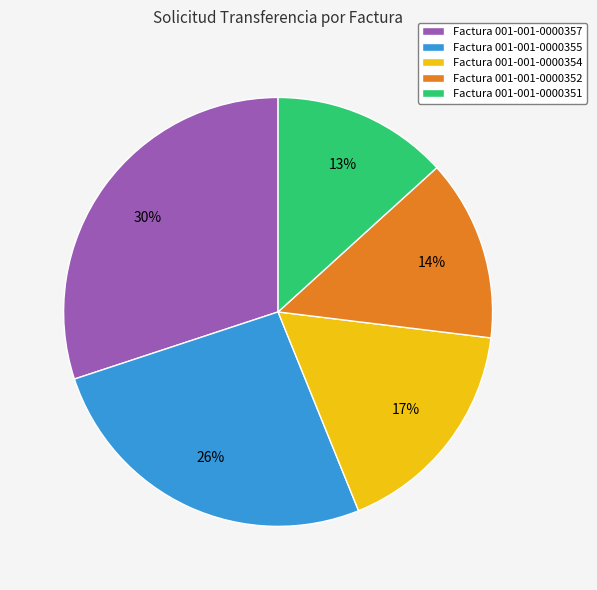

How many segments does this pie chart have?

5